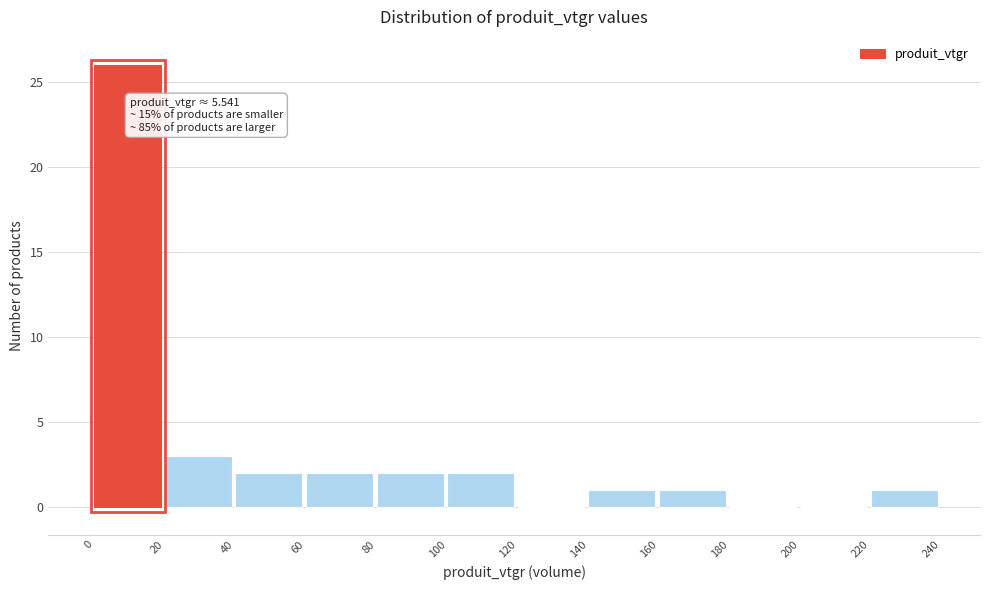

Which range on the x-axis has the tallest bar?

0 to 20